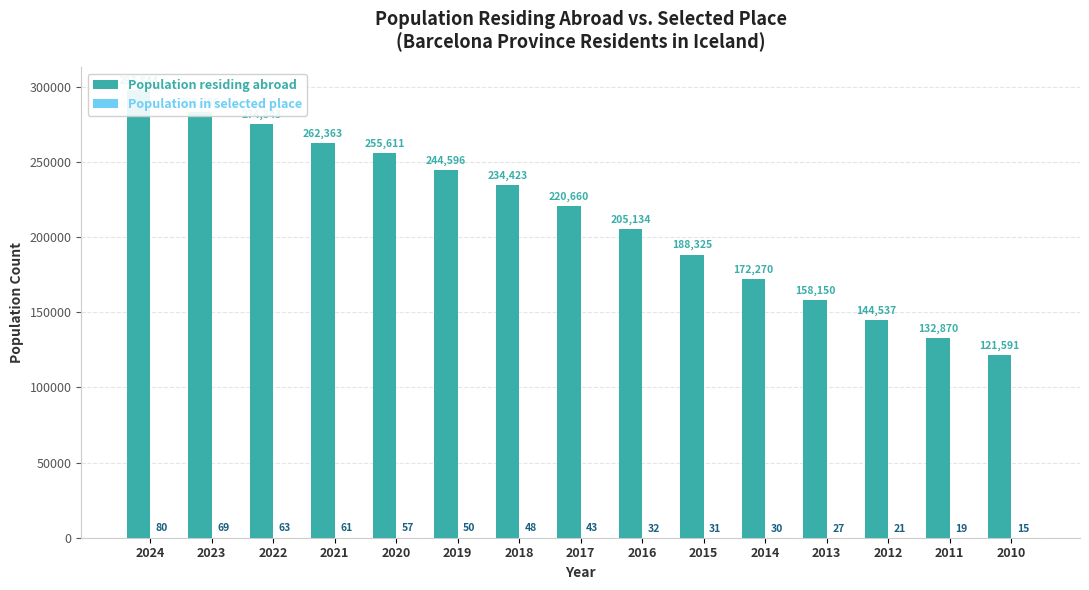

Reading right to left, extract all data points from this chart.

Population residing abroad: 121591	132870	144537	158150	172270	188325	205134	220660	234423	244596	255611	262363	274843	282886	297844
Population in selected place: 15	19	21	27	30	31	32	43	48	50	57	61	63	69	80